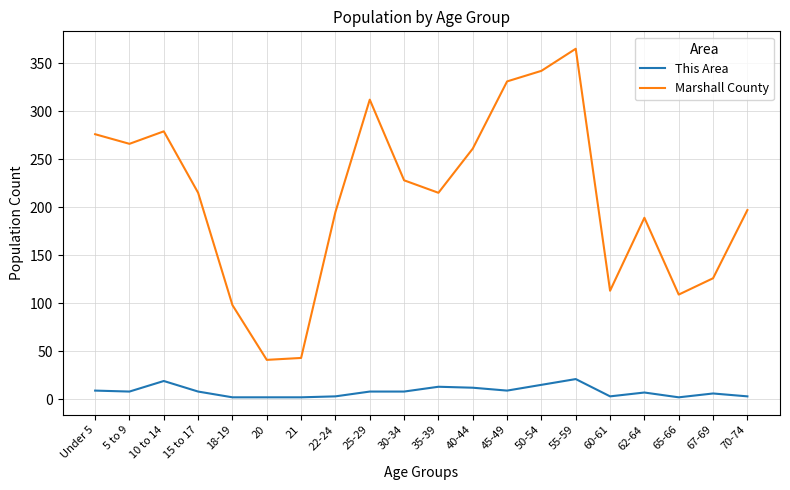

At 45-49, list the series in order from largest to smallest.

Marshall County, This Area